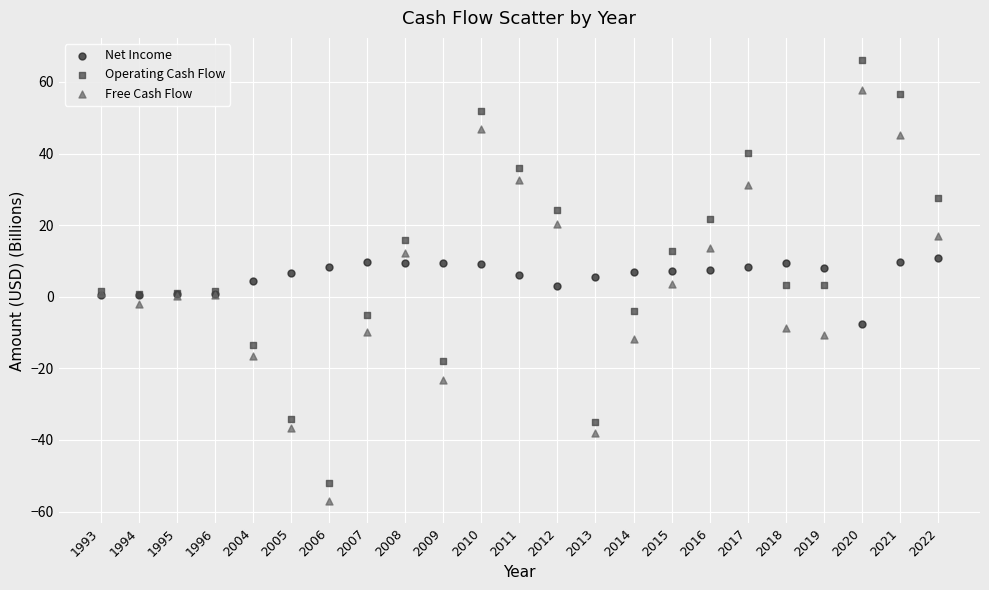

What are all the series names shown in the legend?

Net Income, Operating Cash Flow, Free Cash Flow